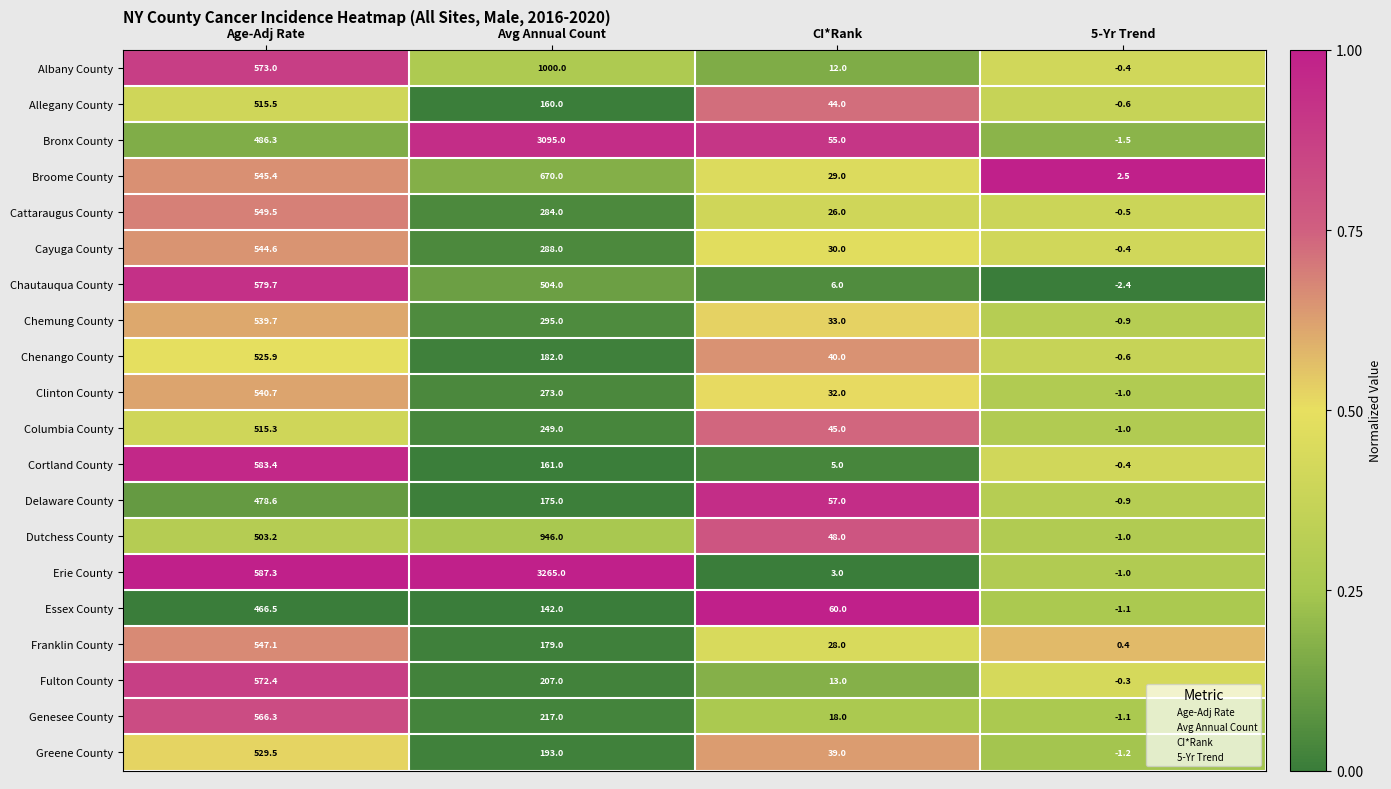

Read the Cayuga County value at Age-Adj Rate.

544.6